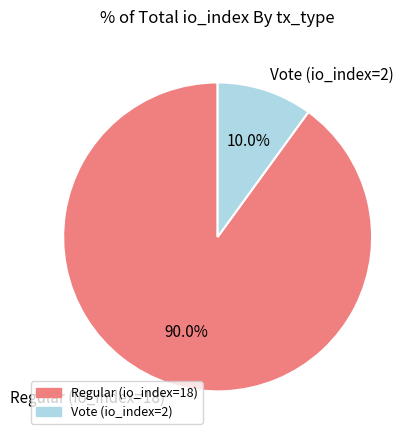

To the nearest percent, what portion does Vote (io_index=2) represent?

10%